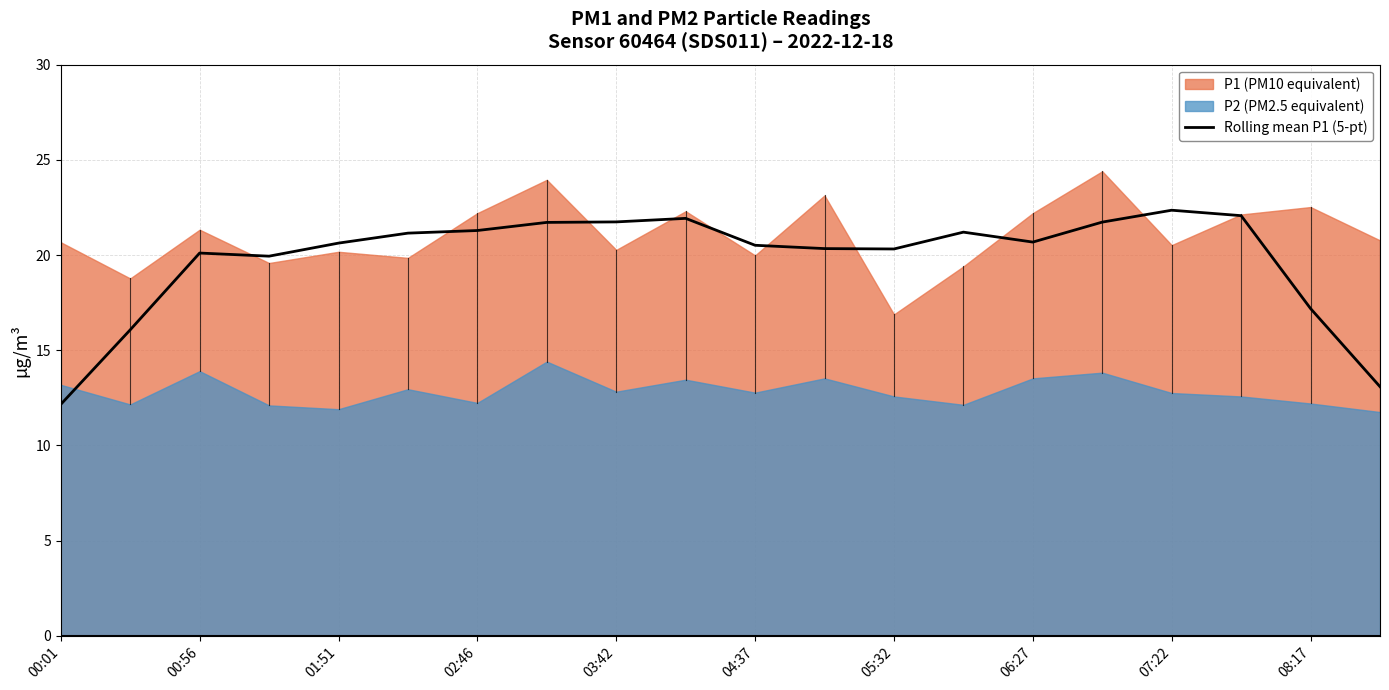

At which label does Rolling mean P1 (5-pt) reach its minimum?

00:01